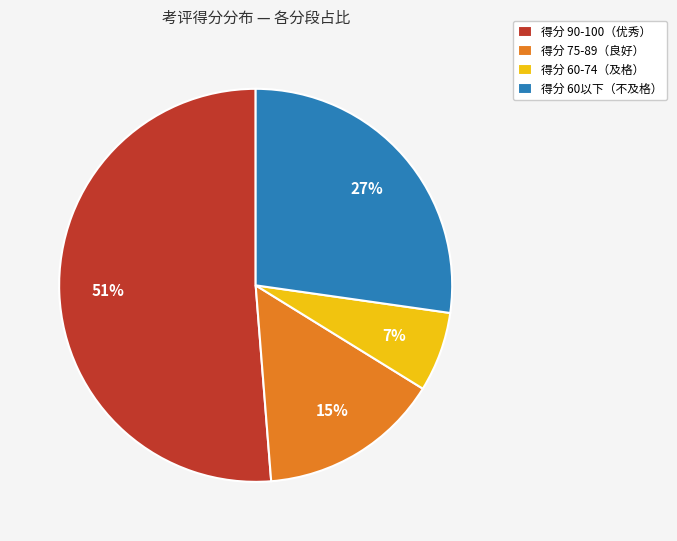

Count the number of slices in the pie.

4